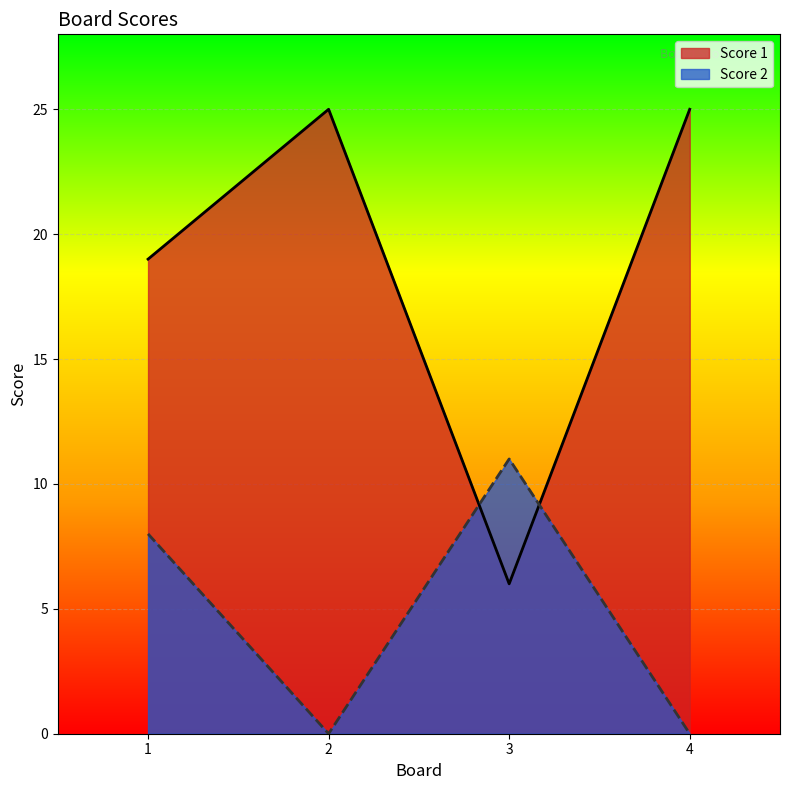

At 2, list the series in order from largest to smallest.

Score 1, Score 2